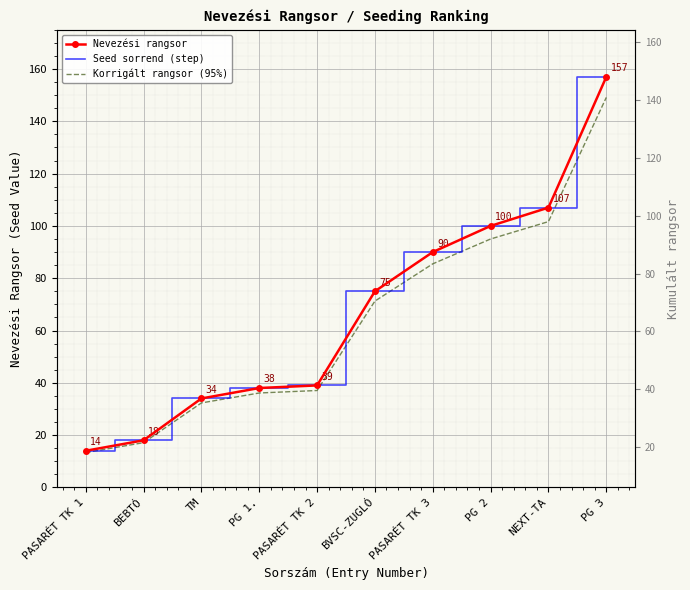

Where is Korrigált rangsor (95%) nearest to the value 81?

PASARÉT TK 3